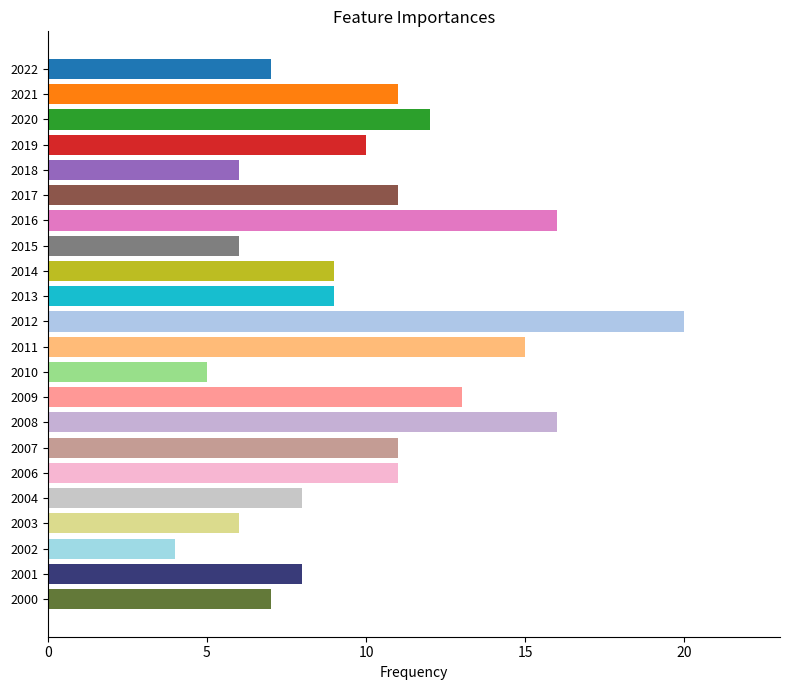

The value at 2012 is 12. True or false?

False